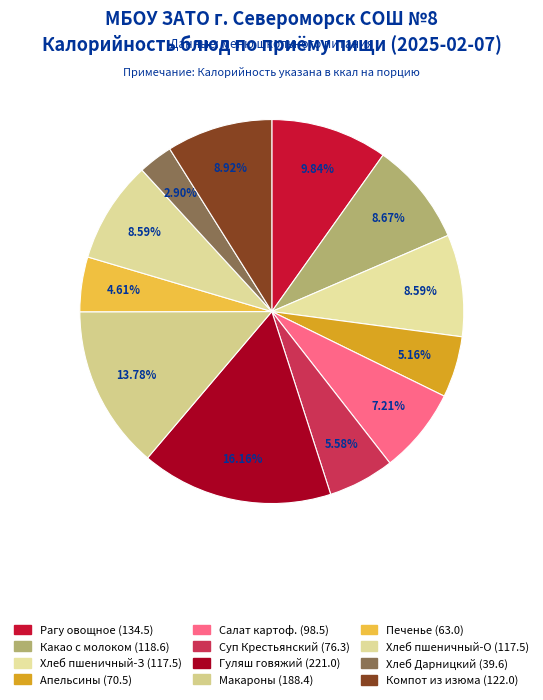

How many segments does this pie chart have?

12